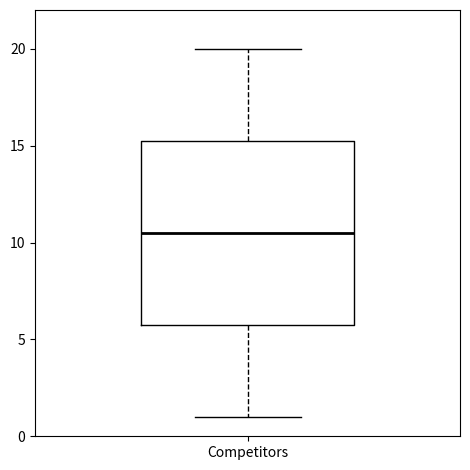

Where is the upper edge of the box for Competitors on the y-axis? The values are not printed on the chart, so give them approximately, as read against the axis.

15.5